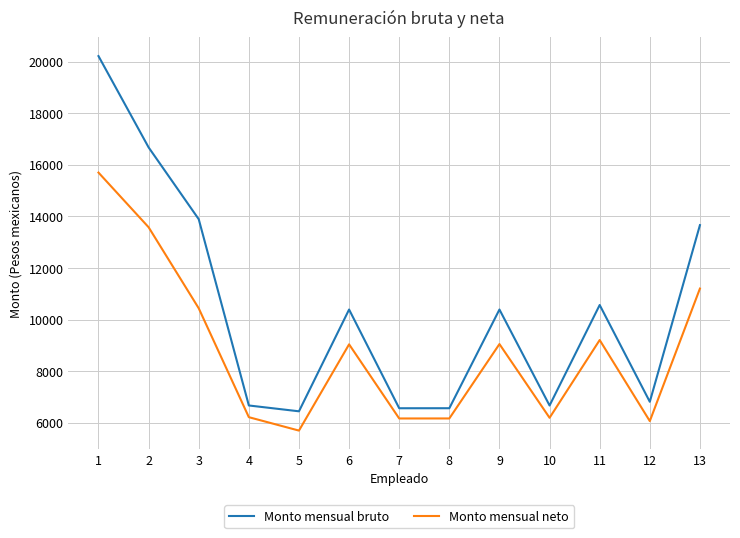

What is the maximum value shown in the chart?

20219.5